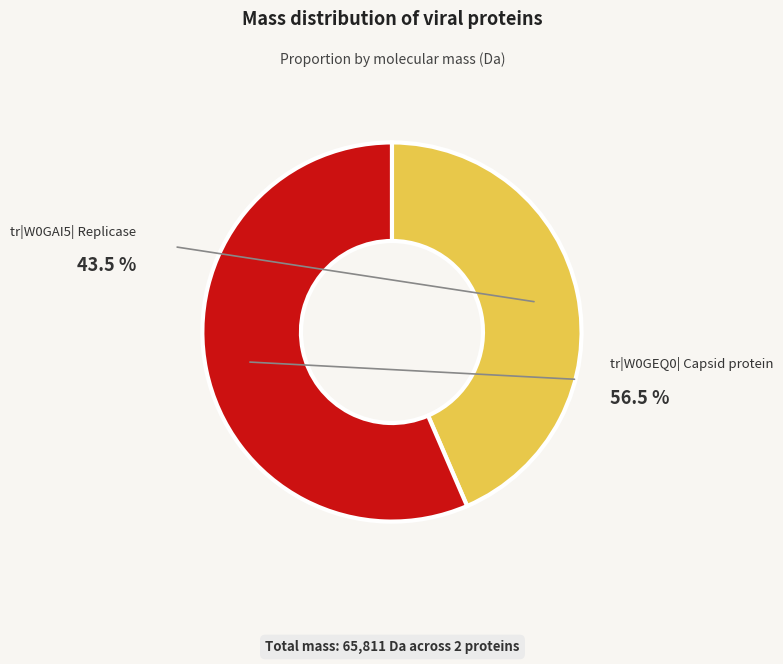

Between tr|W0GEQ0| Capsid protein and tr|W0GAI5| Replicase, which is larger?

tr|W0GEQ0| Capsid protein